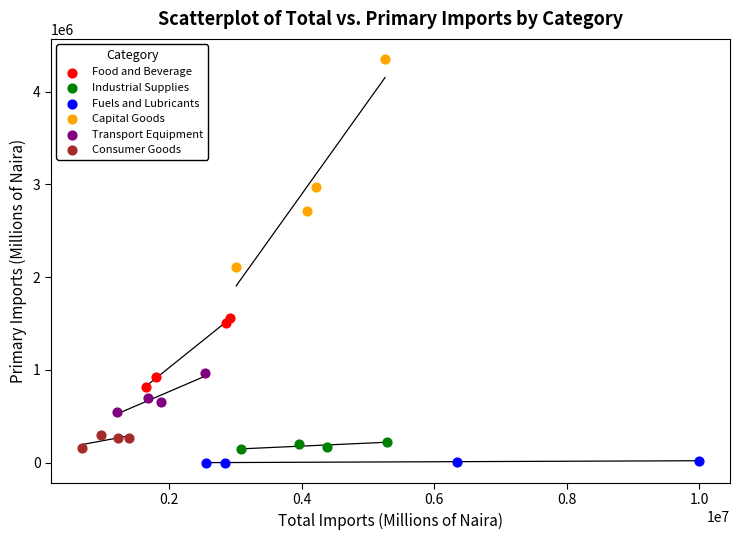

Which series contains the highest Y value?

Capital Goods